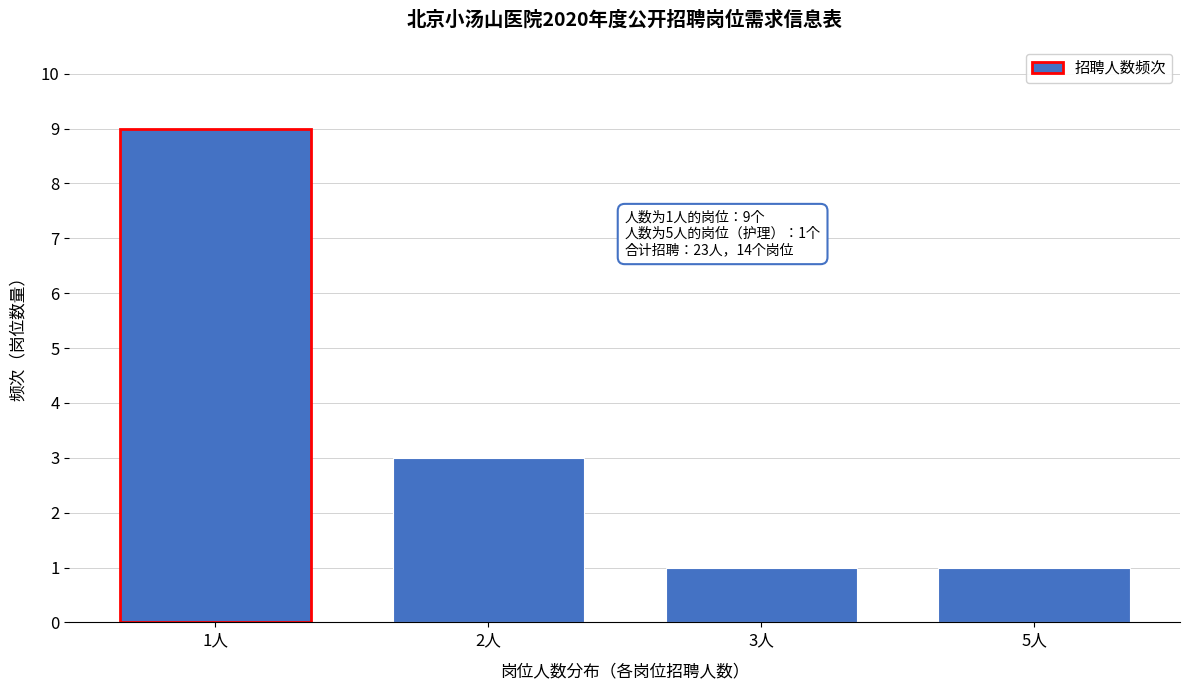

Reading left to right, extract all data points from this chart.

1人=9	2人=3	3人=1	5人=1